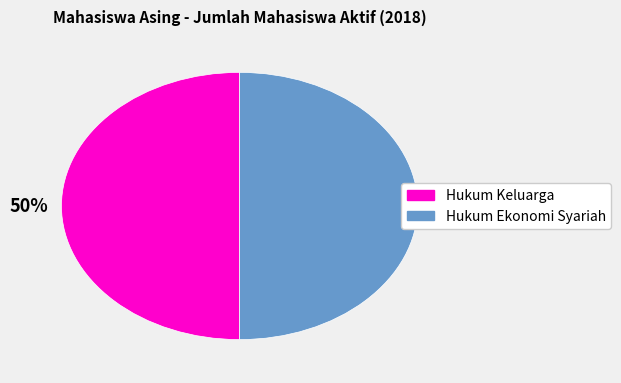

To the nearest percent, what is the average slice percentage?

50%